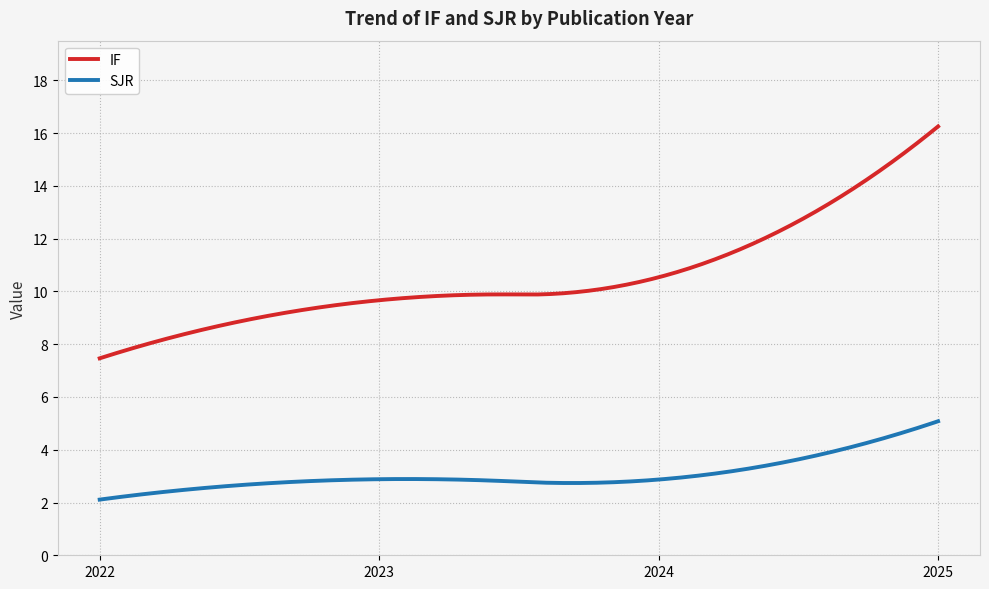

Rank the series by their maximum value, from highest to lowest.

IF, SJR